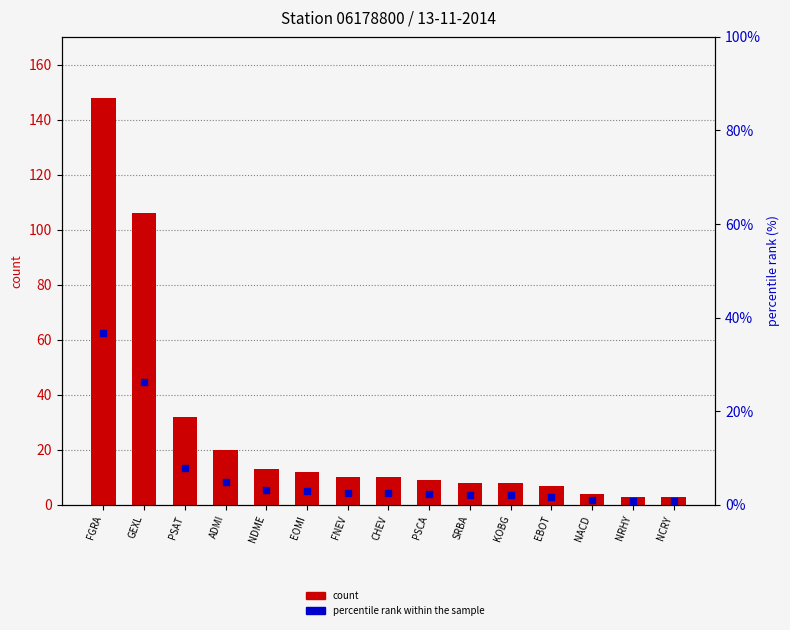

Which series has the largest Y range (max minus min)?

count